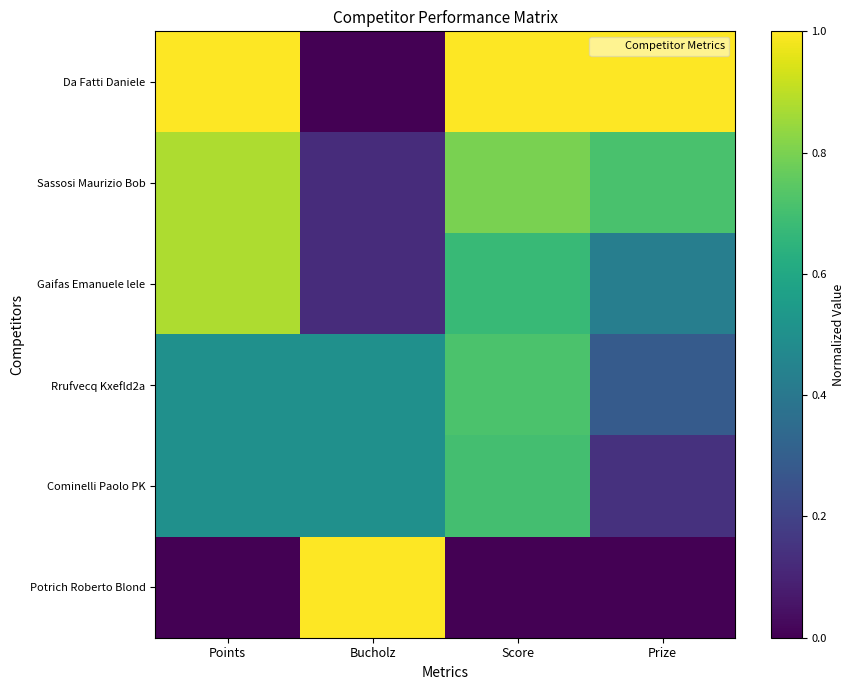

Which series has the largest total across all categories?

Da Fatti Daniele